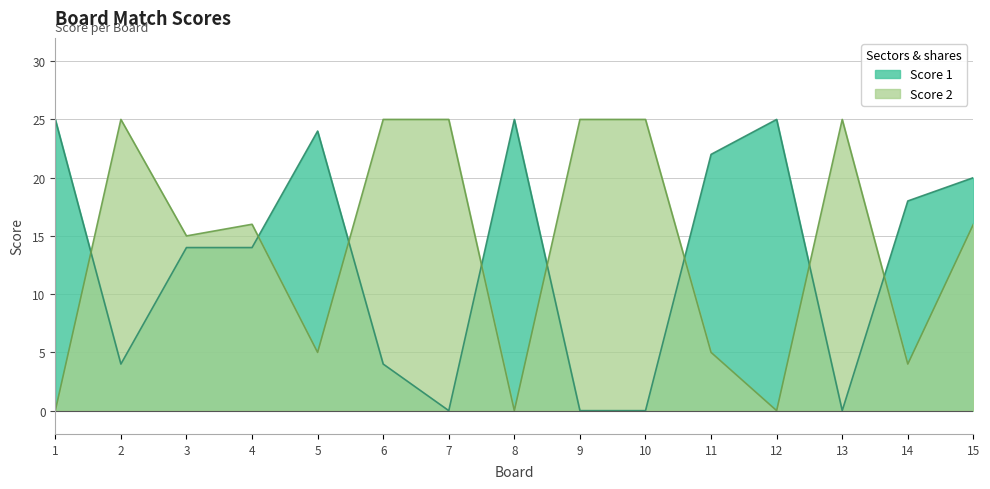

True or false: Score 2 has a value of 44 at 13.

False